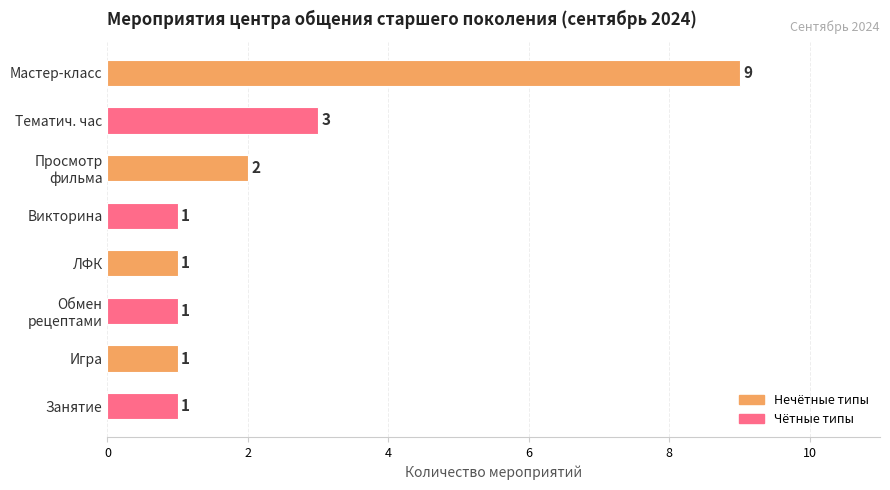

How many data points are above 1?

3